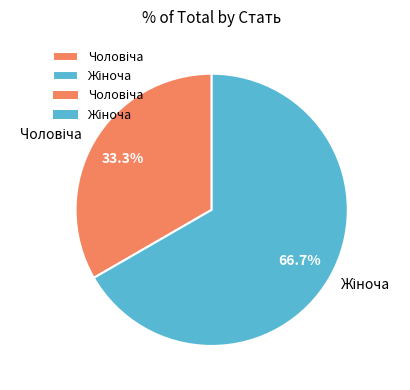

Is there a majority slice in this chart?

Yes